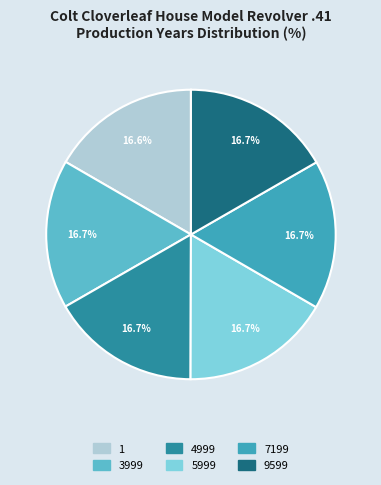

To the nearest percent, what portion does 7199 represent?

17%